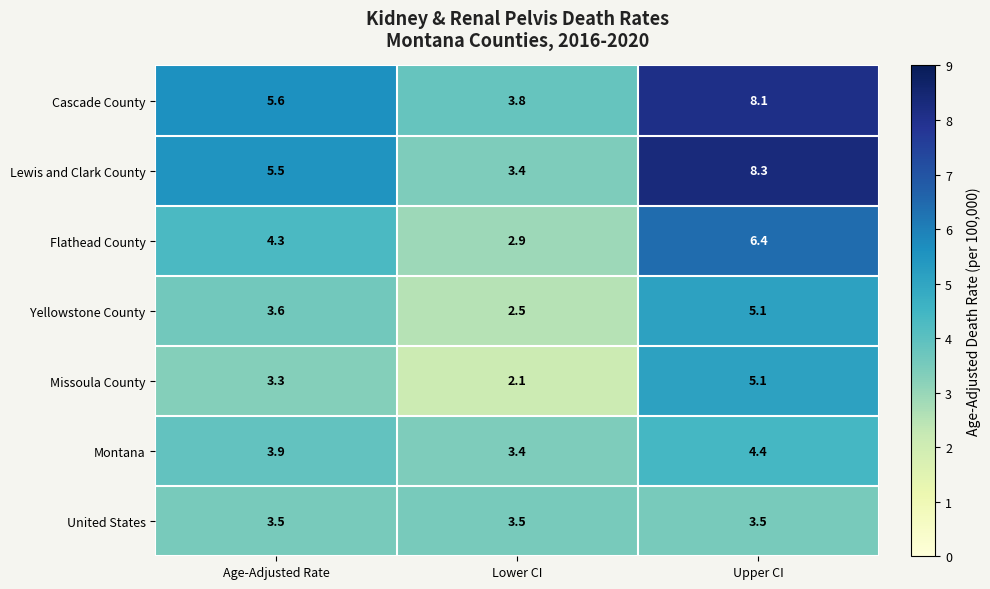

Rank the series at Age-Adjusted Rate from highest to lowest value.

Cascade County, Lewis and Clark County, Flathead County, Montana, Yellowstone County, United States, Missoula County